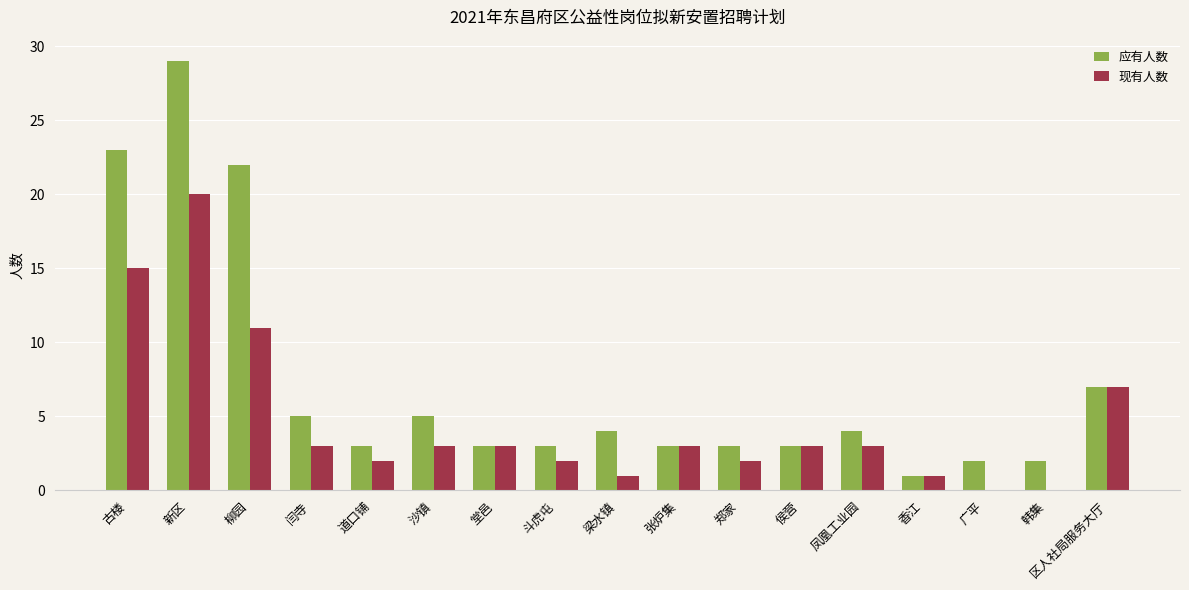

What is the sum of all 现有人数 values?

79